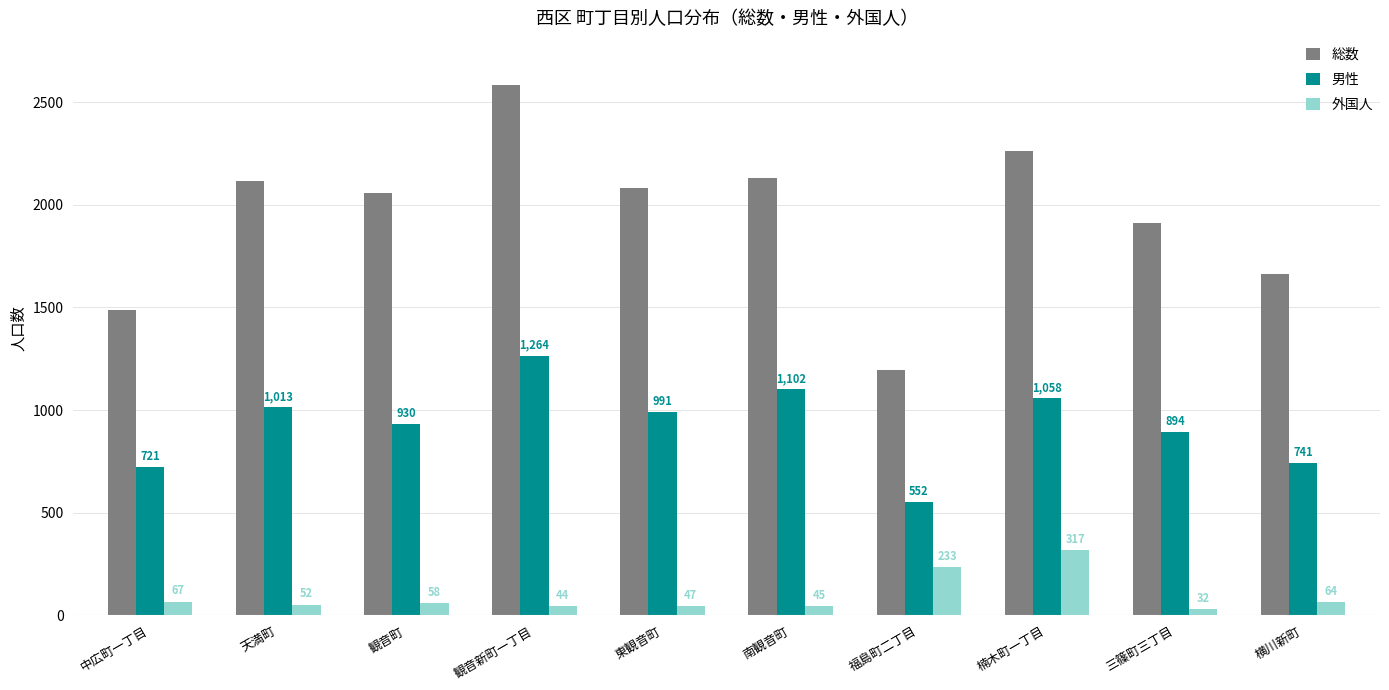

Reading left to right, transcribe all the data shown in this chart.

総数: 1486	2116	2059	2582	2081	2130	1194	2262	1912	1665
男性: 721	1013	930	1264	991	1102	552	1058	894	741
外国人: 67	52	58	44	47	45	233	317	32	64